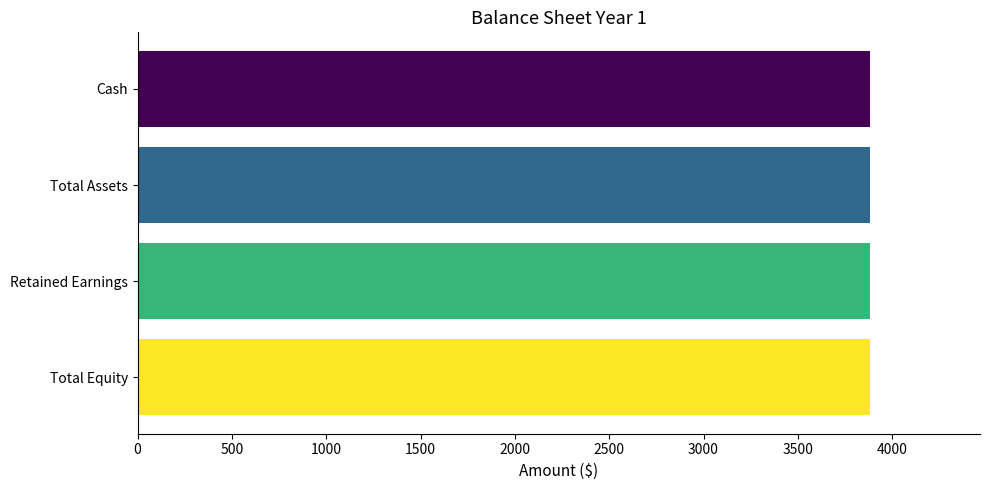

Does the chart contain any negative values?

No